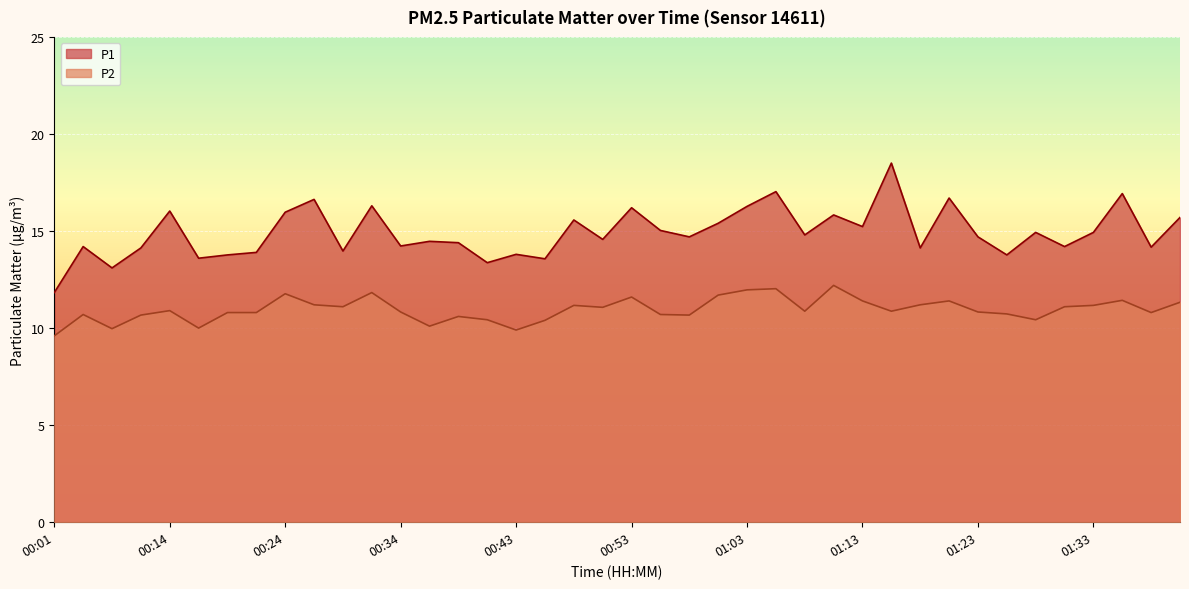

What value does the P2 series have at 01:36?

11.4